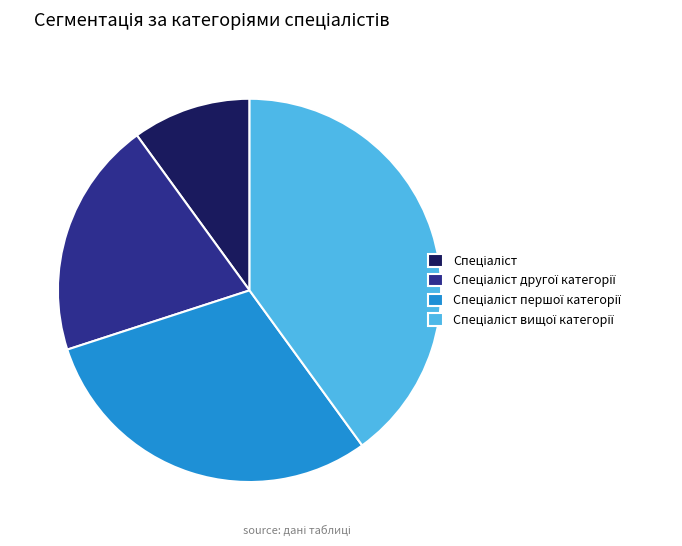

Is there any slice that represents more than half of the pie?

No